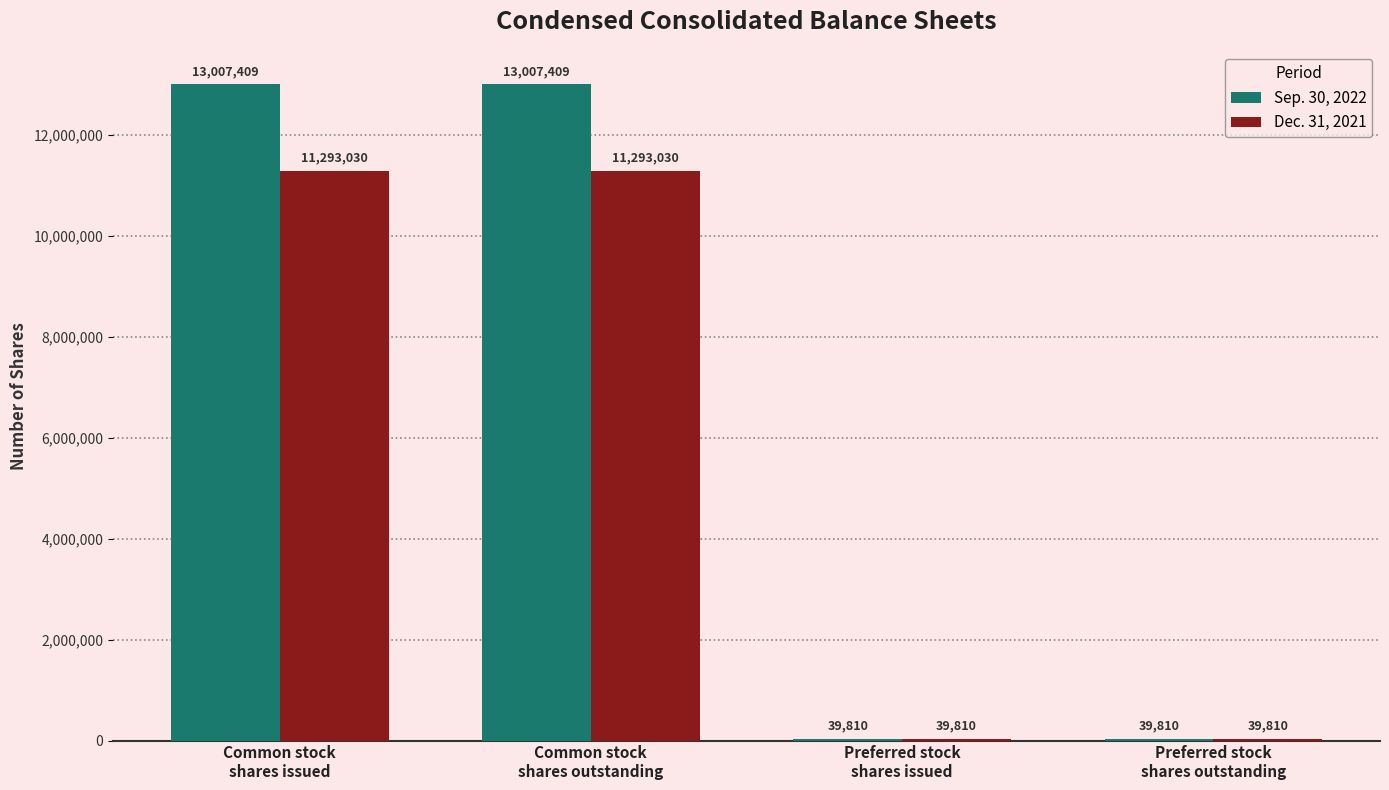

Reading right to left, list all the values displayed in this chart.

Sep. 30, 2022: Preferred stock
shares outstanding=39810	Preferred stock
shares issued=39810	Common stock
shares outstanding=13007409	Common stock
shares issued=13007409
Dec. 31, 2021: Preferred stock
shares outstanding=39810	Preferred stock
shares issued=39810	Common stock
shares outstanding=11293030	Common stock
shares issued=11293030